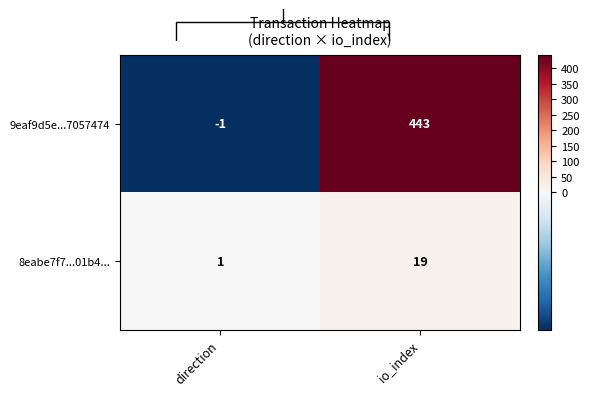

The 8eabe7f7...01b4... series shows 1 at direction. True or false?

True